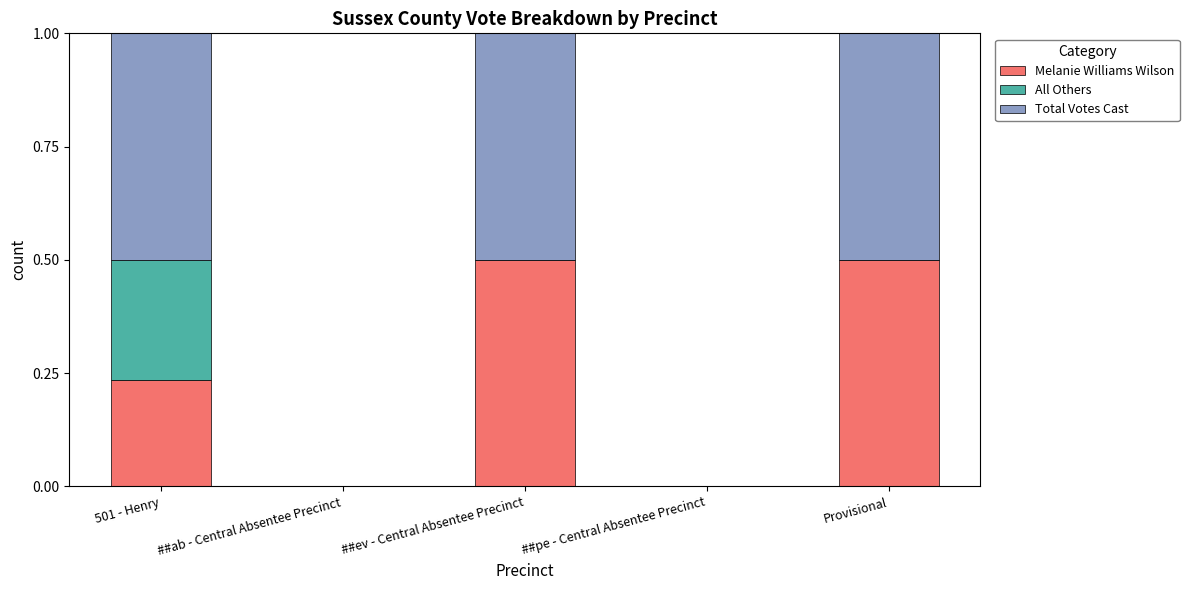

What are all the series names shown in the legend?

Melanie Williams Wilson, All Others, Total Votes Cast